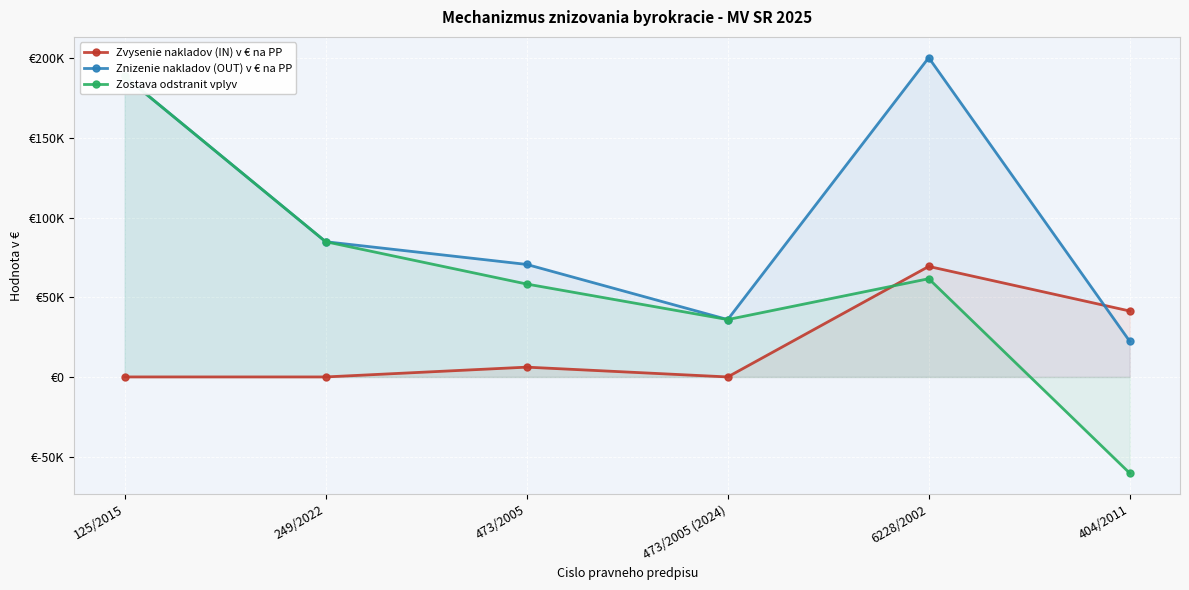

Reading right to left, extract all data points from this chart.

Zvysenie nakladov (IN) v € na PP: 41403.0	69402.0	0.0	6155.0	0.0	6.0
Znizenie nakladov (OUT) v € na PP: 22367.0	200494.0	36023.7	70656.1	84914.0	188739.0
Zostava odstranit vplyv: -60439.0	61690.0	36023.7	58346.1	84914.0	188727.0